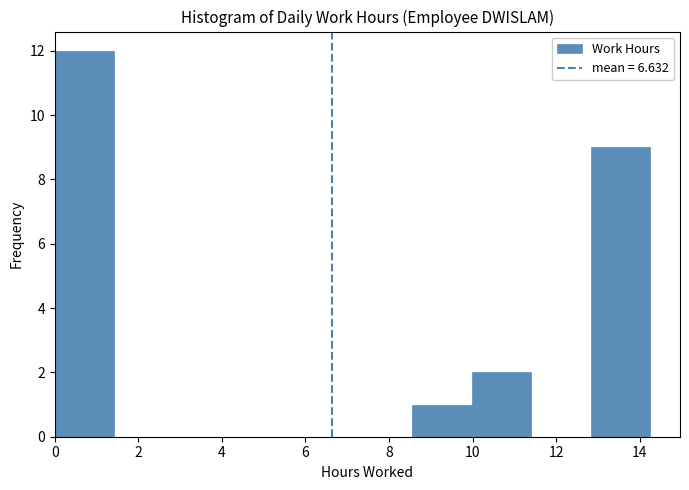

Over which range of the x-axis is the bar tallest?

0.0 to 1.4